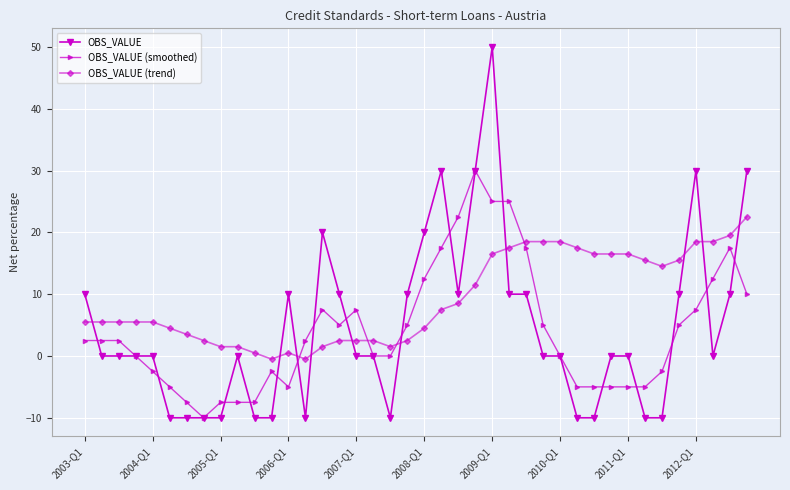

True or false: OBS_VALUE (trend) and OBS_VALUE cross at least once.

True